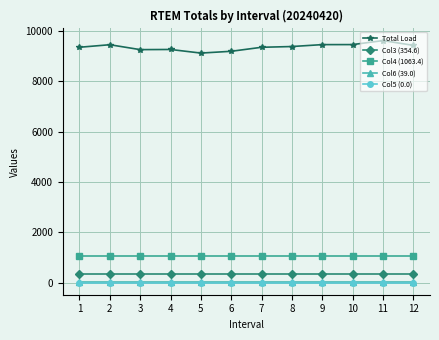

Which series has the largest range (max minus min)?

Total Load